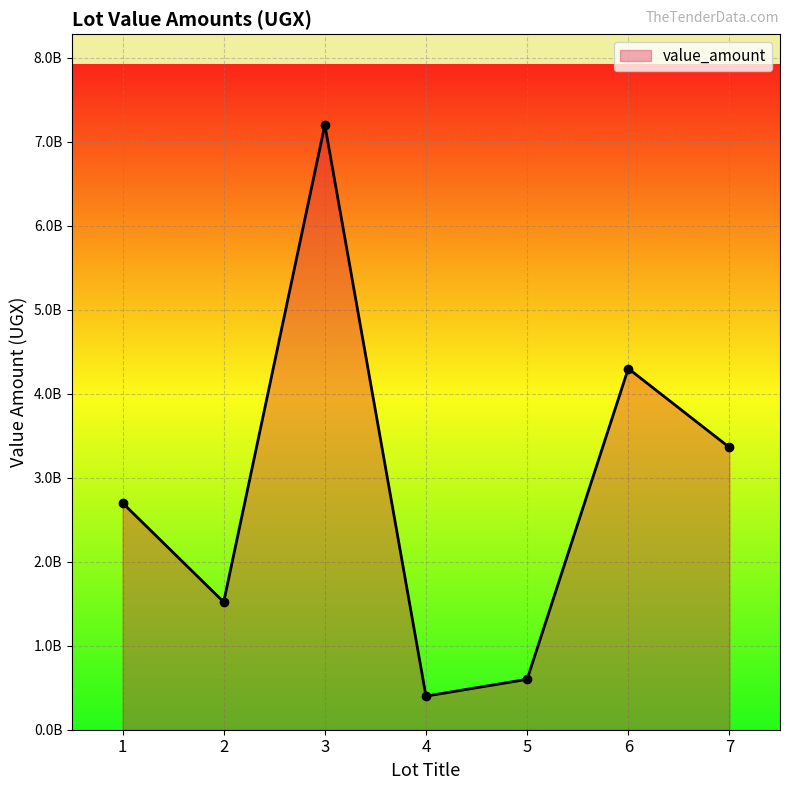

How many lines are shown in the chart?

1